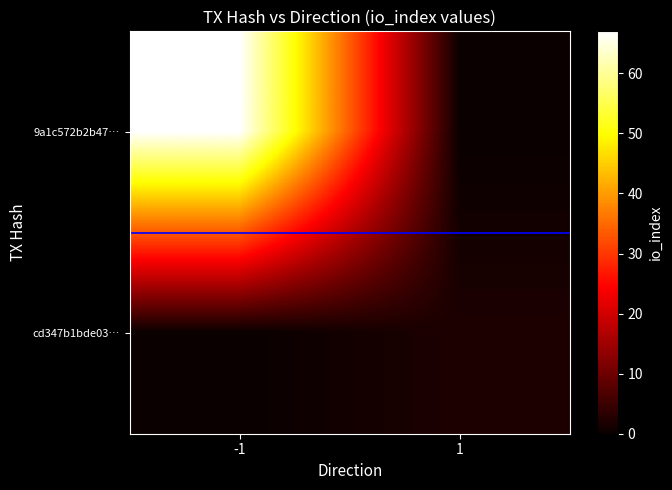

Reading left to right, extract all data points from this chart.

9a1c572b2b47…: -1=67	1=0
cd347b1bde03…: -1=0	1=2